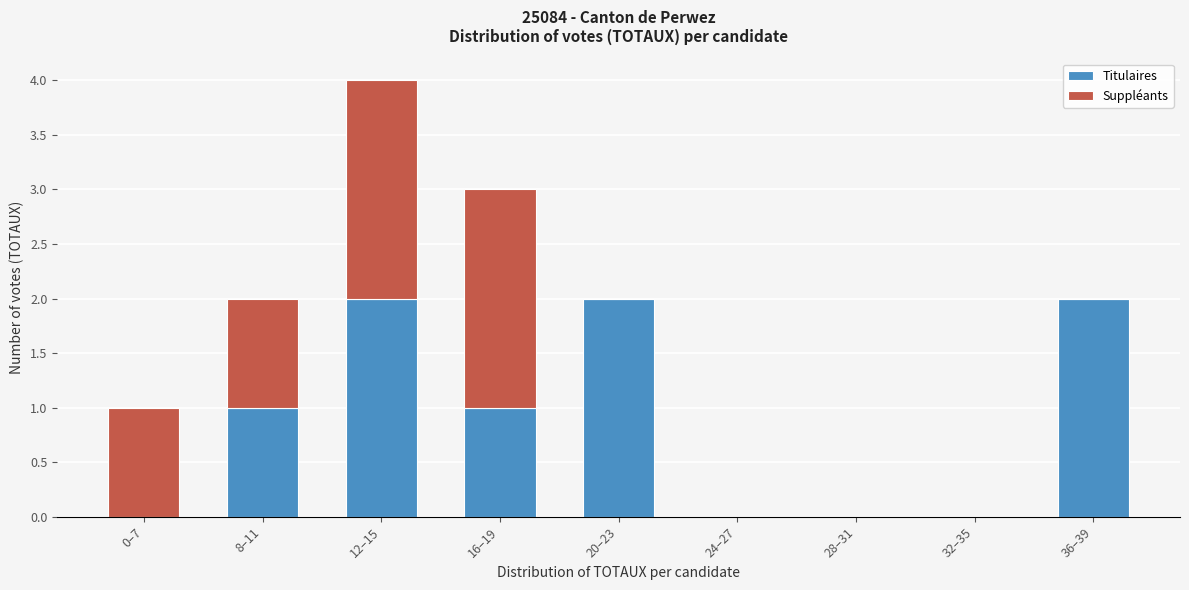

Reading left to right, what are the values for Titulaires?

0–7=0	8–11=1	12–15=2	16–19=1	20–23=2	24–27=0	28–31=0	32–35=0	36–39=2